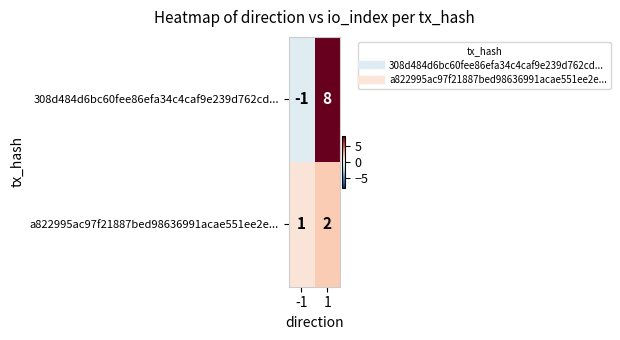

At 1, list the series in order from largest to smallest.

308d484d6bc60fee86efa34c4caf9e239d762cd..., a822995ac97f21887bed98636991acae551ee2e...